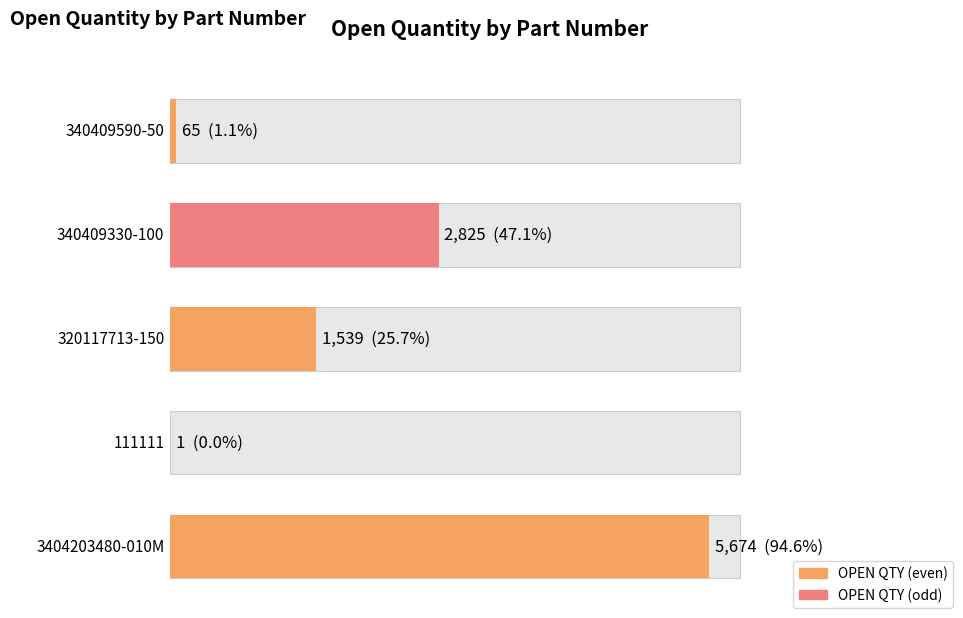

Does the chart contain any negative values?

No